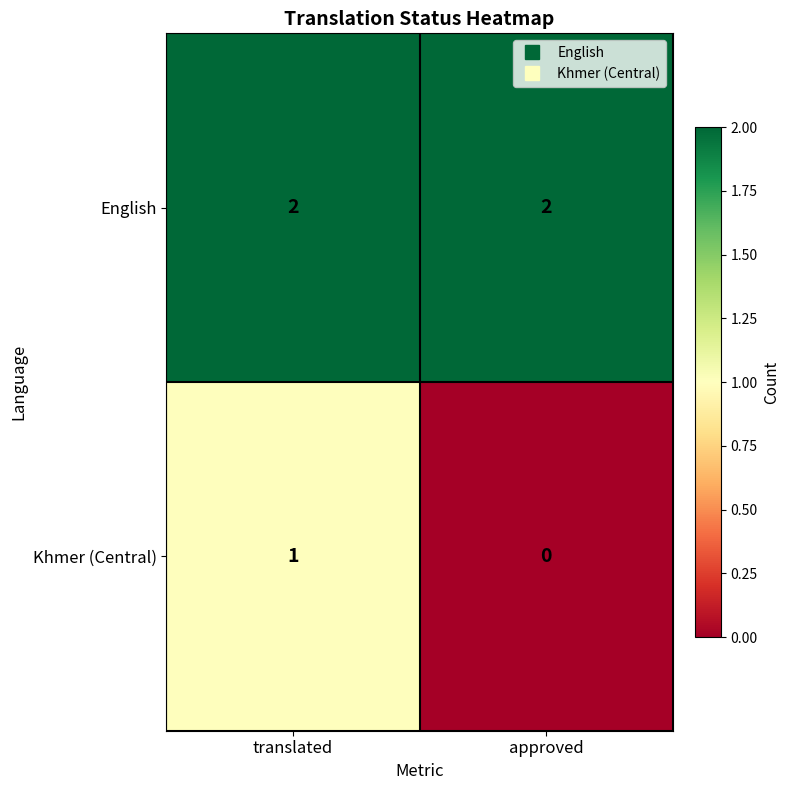

Which series has the widest spread of values?

Khmer (Central)